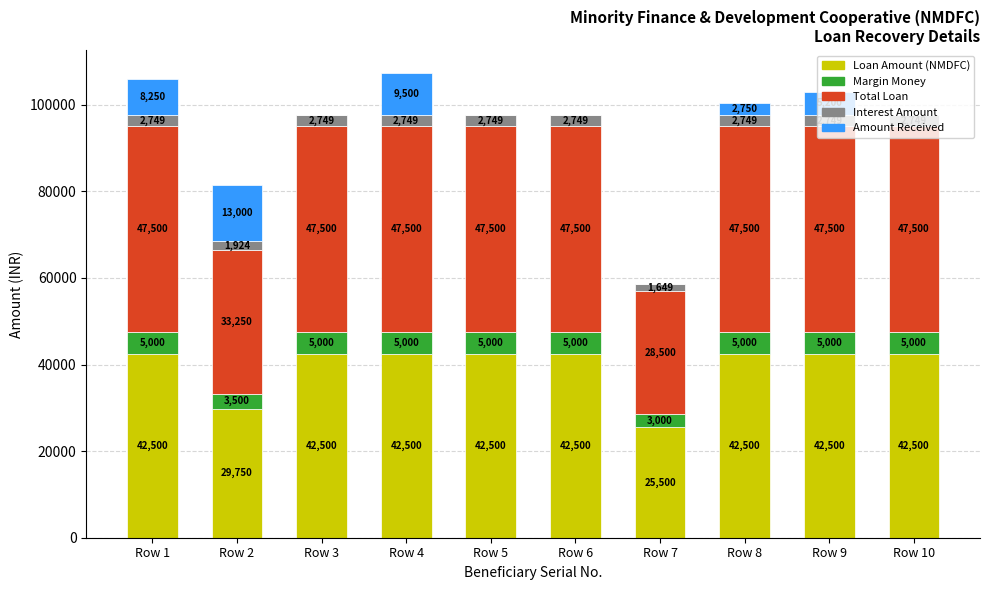

What is the maximum value for Loan Amount (NMDFC)?

42500.0